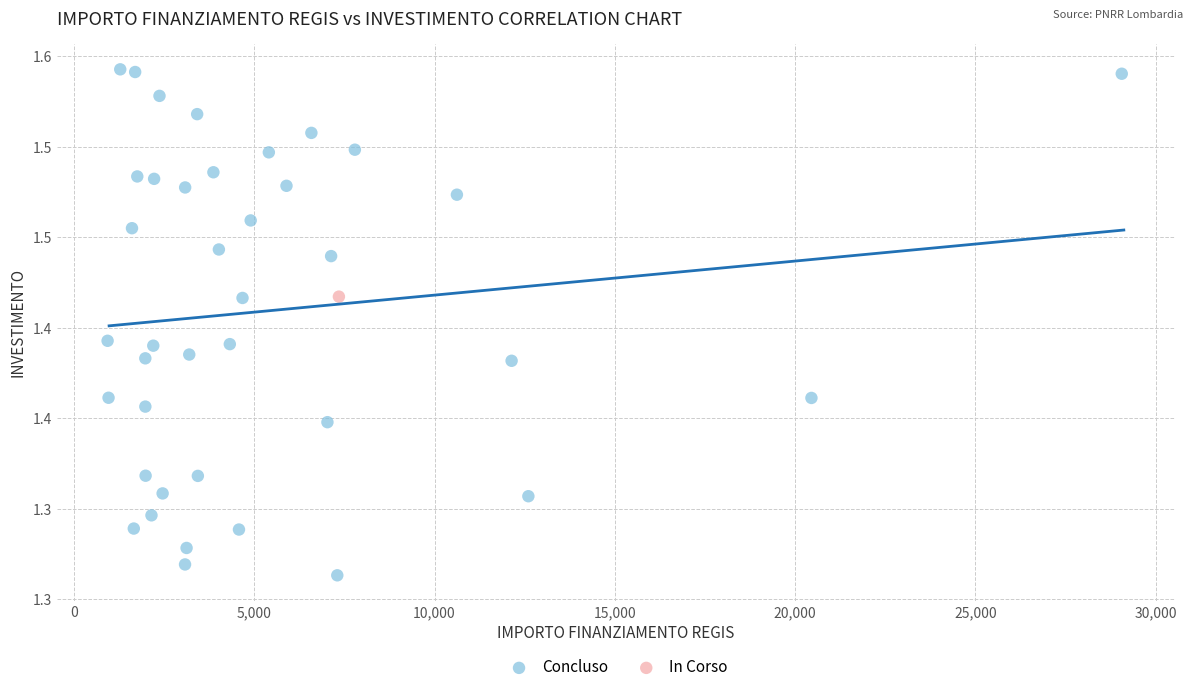

What are all the series names shown in the legend?

Concluso, In Corso